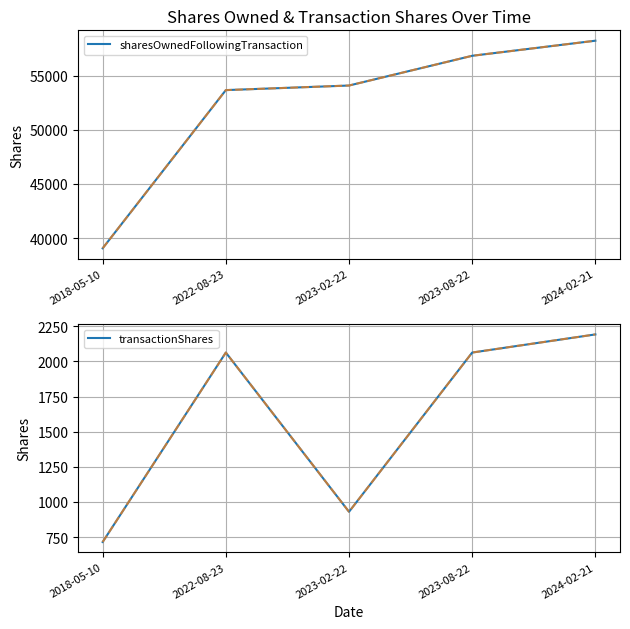

What is the total value across all series at 2024-02-21?

60427